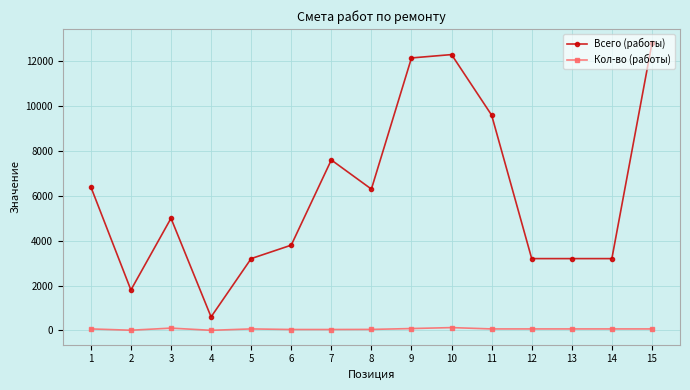

What is the greatest value displayed?

12800